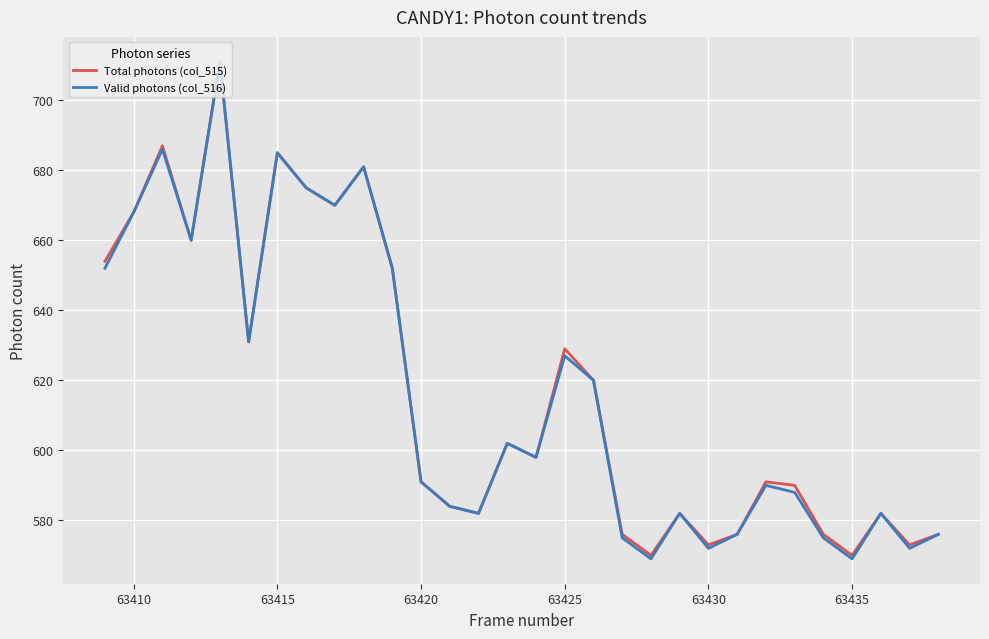

Reading right to left, transcribe all the data shown in this chart.

Total photons (col_515): 576	573	582	570	576	590	591	576	573	582	570	576	620	629	598	602	582	584	591	652	681	670	675	685	631	711	660	687	668	654
Valid photons (col_516): 576	572	582	569	575	588	590	576	572	582	569	575	620	627	598	602	582	584	591	652	681	670	675	685	631	711	660	686	668	652